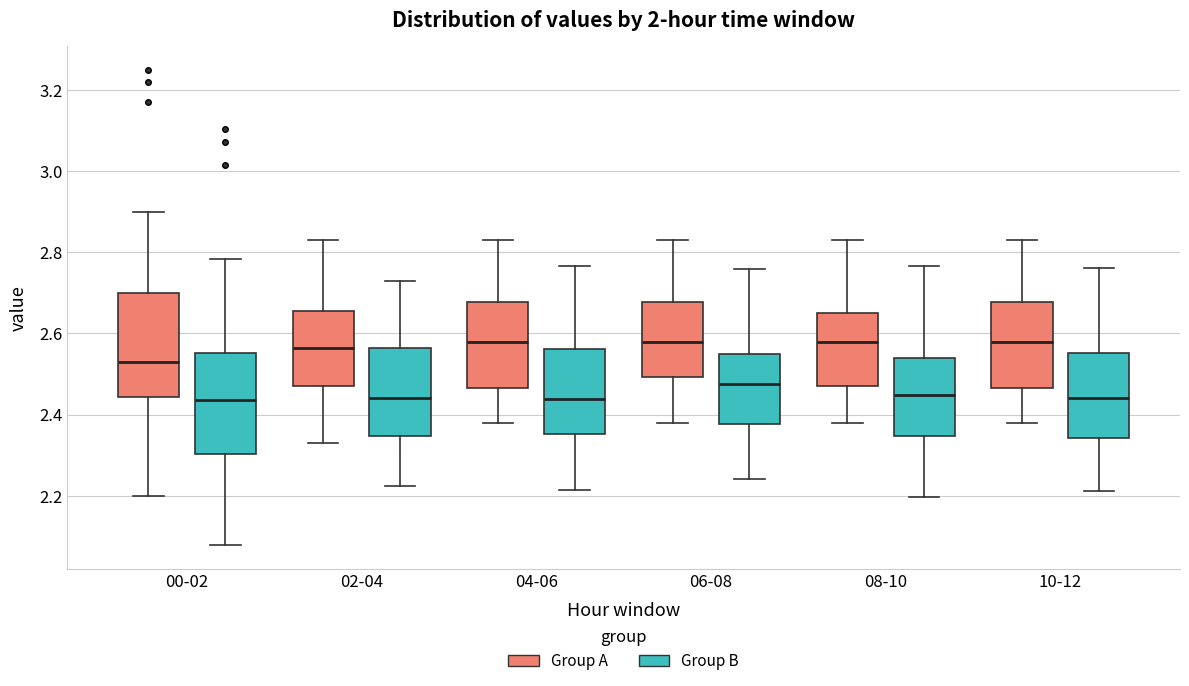

Reading left to right, transcribe this box plot: for each box, give where its median line is, the range the box spans, and where its two whiskers end, as read against the y-axis. The values are not printed on the chart, so give them approximately, as read against the axis.

00-02 (Group A): median 2.54, box 2.44 to 2.70, whiskers 2.20 to 2.90
00-02 (Group B): median 2.44, box 2.30 to 2.56, whiskers 2.08 to 2.78
02-04 (Group A): median 2.56, box 2.48 to 2.66, whiskers 2.34 to 2.84
02-04 (Group B): median 2.44, box 2.34 to 2.56, whiskers 2.22 to 2.72
04-06 (Group A): median 2.58, box 2.46 to 2.68, whiskers 2.38 to 2.84
04-06 (Group B): median 2.44, box 2.36 to 2.56, whiskers 2.22 to 2.76
06-08 (Group A): median 2.58, box 2.50 to 2.68, whiskers 2.38 to 2.84
06-08 (Group B): median 2.48, box 2.38 to 2.54, whiskers 2.24 to 2.76
08-10 (Group A): median 2.58, box 2.48 to 2.66, whiskers 2.38 to 2.84
08-10 (Group B): median 2.44, box 2.34 to 2.54, whiskers 2.20 to 2.76
10-12 (Group A): median 2.58, box 2.46 to 2.68, whiskers 2.38 to 2.84
10-12 (Group B): median 2.44, box 2.34 to 2.56, whiskers 2.22 to 2.76